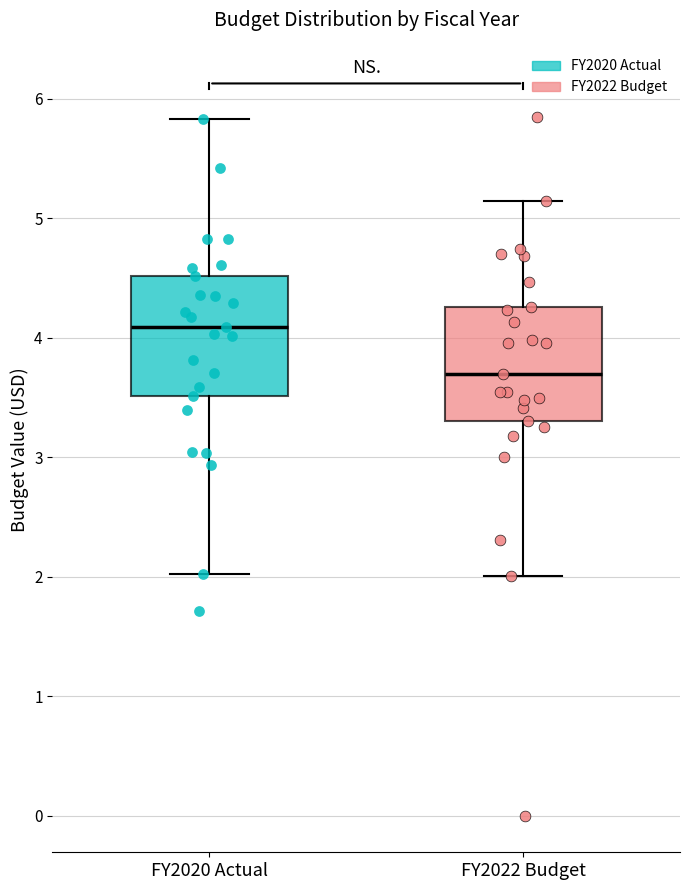

Reading left to right, transcribe this box plot: for each box, give where its median line is, the range the box spans, and where its two whiskers end, as read against the y-axis. The values are not printed on the chart, so give them approximately, as read against the axis.

FY2020 Actual: median 4.1, box 3.5 to 4.5, whiskers 2.0 to 5.8
FY2022 Budget: median 3.7, box 3.3 to 4.3, whiskers 2.0 to 5.1